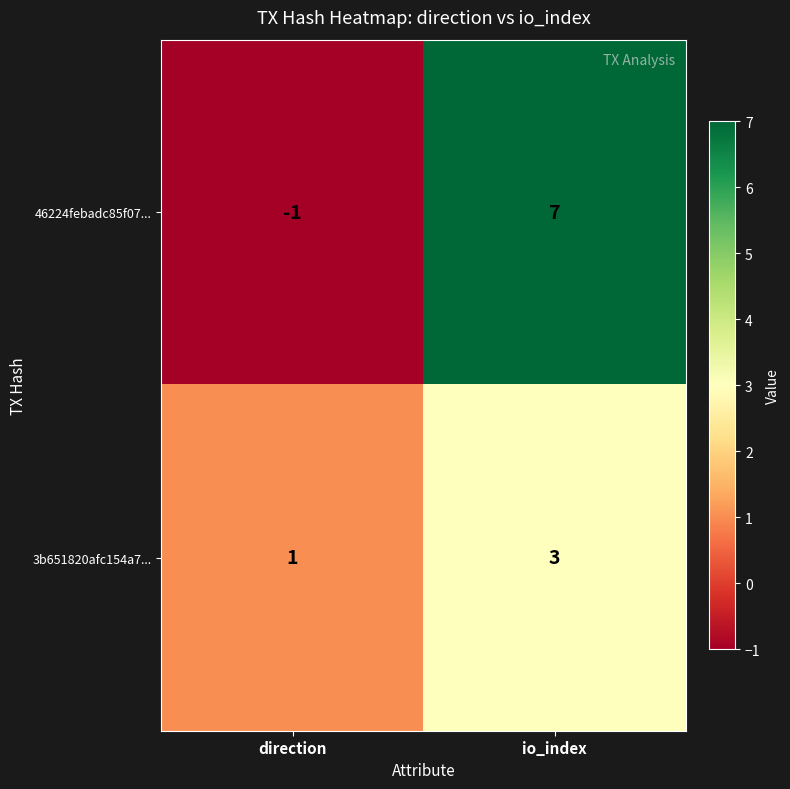

How many distinct data groups are displayed?

2